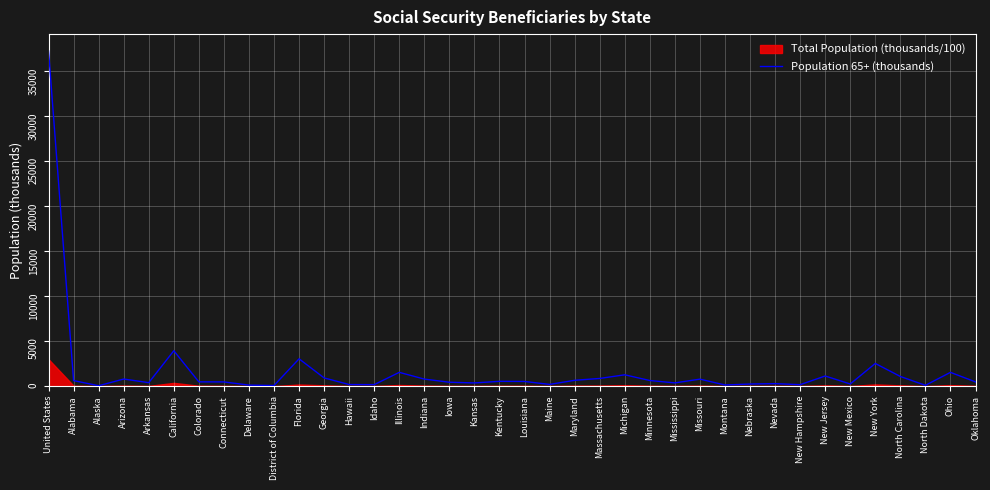

Which label corresponds to the smallest value in the chart?

Alaska